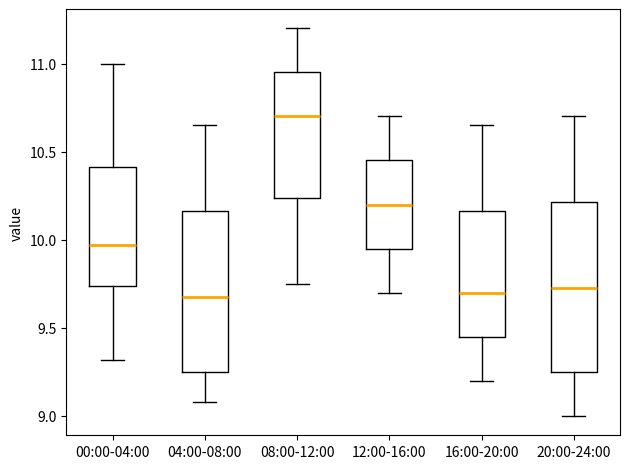

Reading left to right, read every box against the y-axis: the position of its median line, the range the box covers, and the ends of its whiskers. The values are not printed on the chart, so give them approximately, as read against the axis.

00:00-04:00: median 9.95, box 9.75 to 10.40, whiskers 9.30 to 11.00
04:00-08:00: median 9.70, box 9.25 to 10.15, whiskers 9.10 to 10.65
08:00-12:00: median 10.70, box 10.25 to 10.95, whiskers 9.75 to 11.20
12:00-16:00: median 10.20, box 9.95 to 10.45, whiskers 9.70 to 10.70
16:00-20:00: median 9.70, box 9.45 to 10.15, whiskers 9.20 to 10.65
20:00-24:00: median 9.75, box 9.25 to 10.20, whiskers 9.00 to 10.70